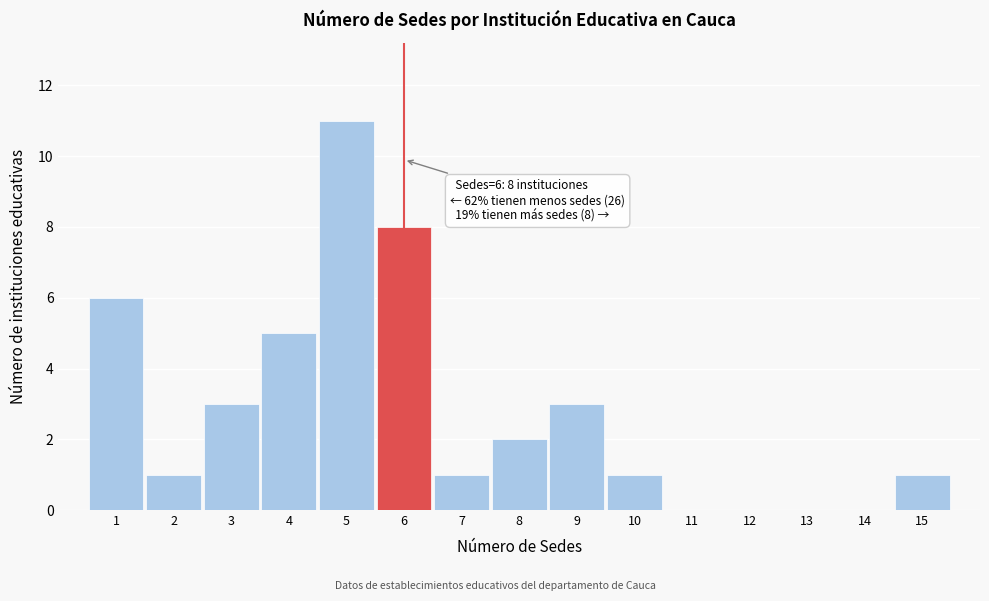

Which range on the x-axis has the tallest bar?

4.5 to 5.5